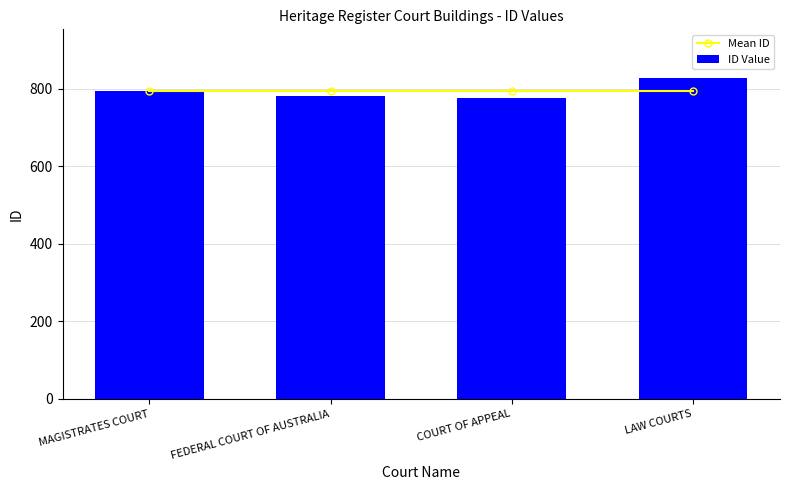

At which label is Mean ID closest to 795?

MAGISTRATES COURT